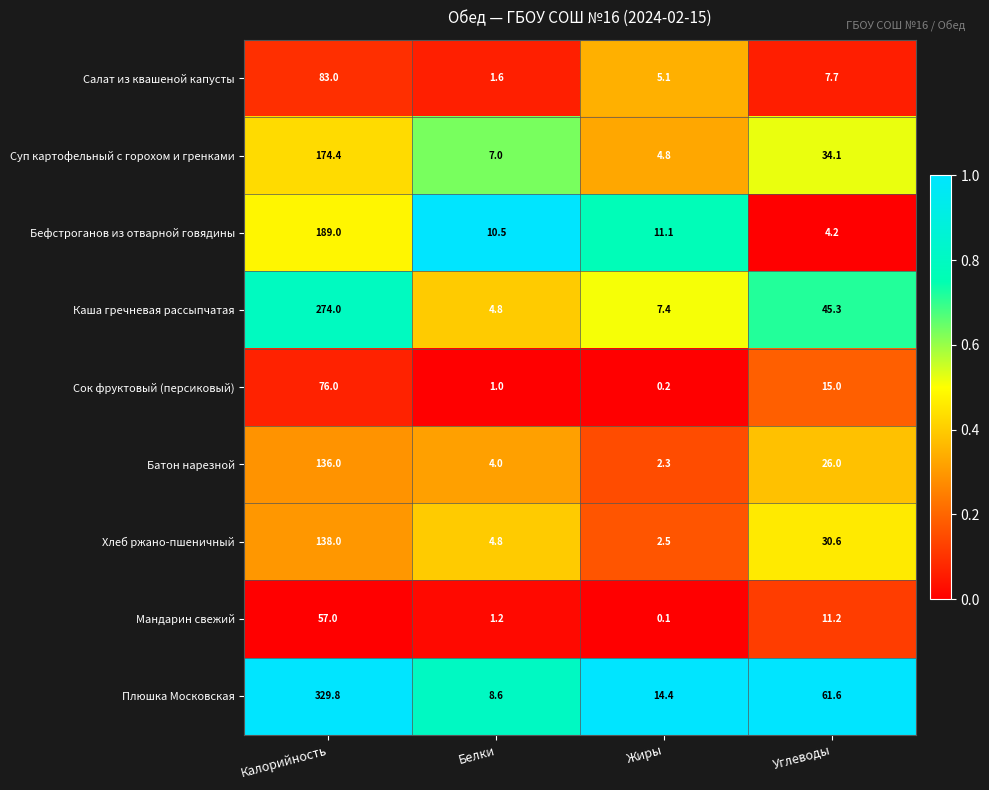

What is the total value across all series at Калорийность?

1457.2